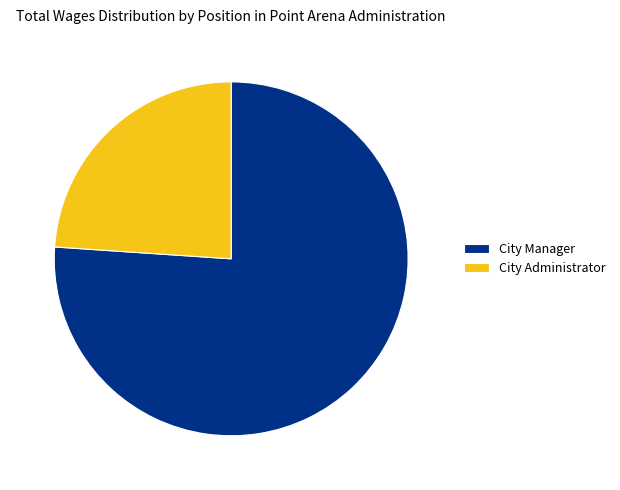

Does any single category account for the majority?

Yes